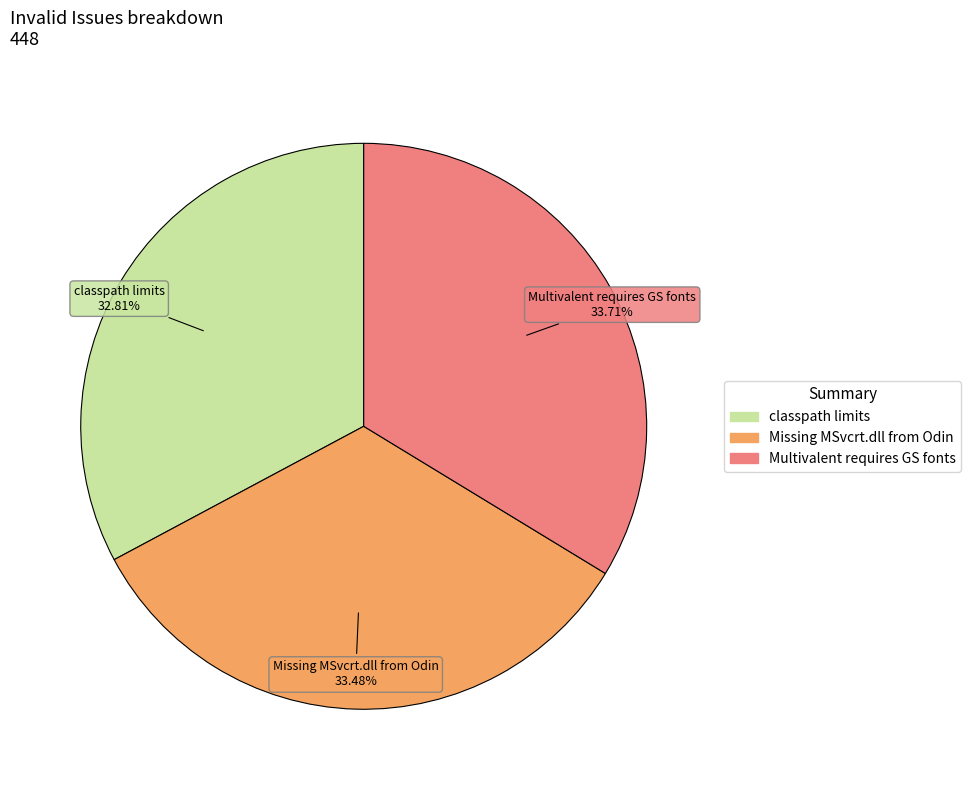

Which category has the smallest portion of the pie?

classpath limits